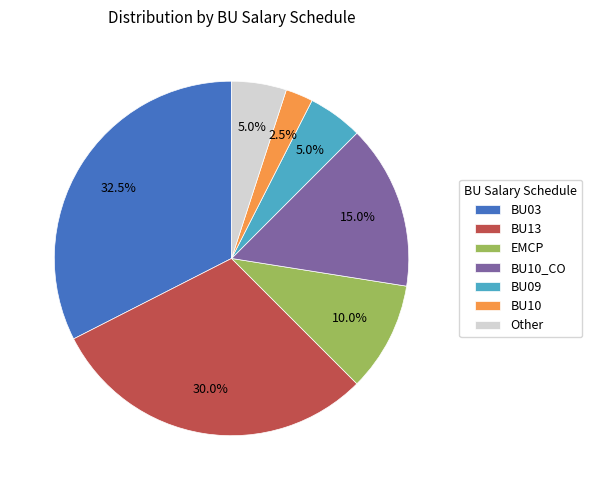

The Other slice represents 13% of the pie. True or false?

False